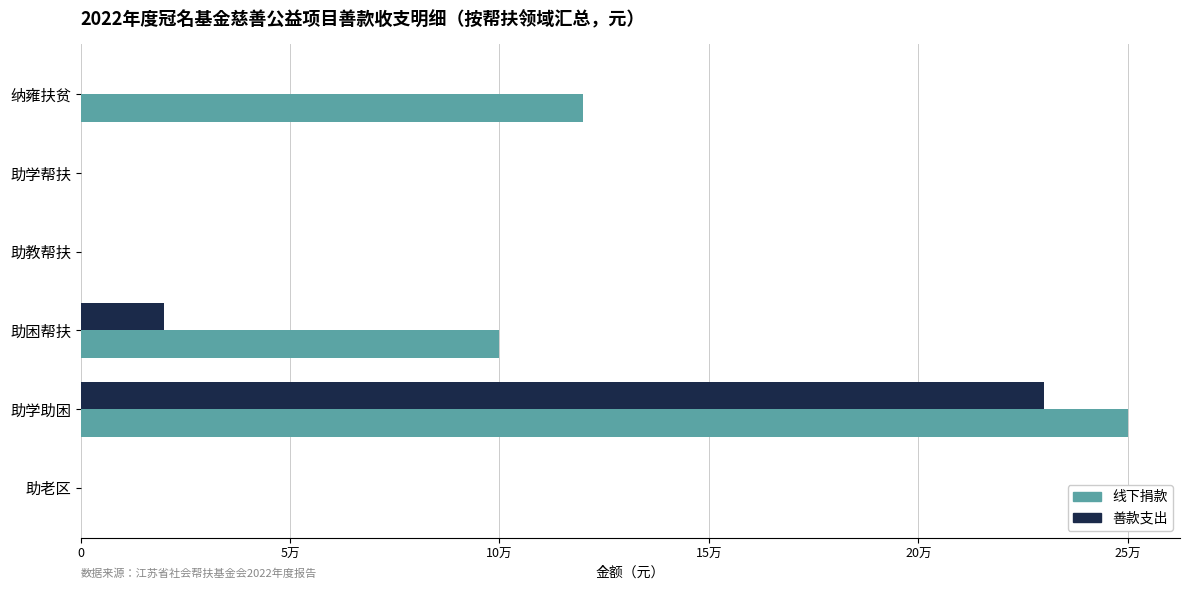

Which series has the largest range (max minus min)?

线下捐款